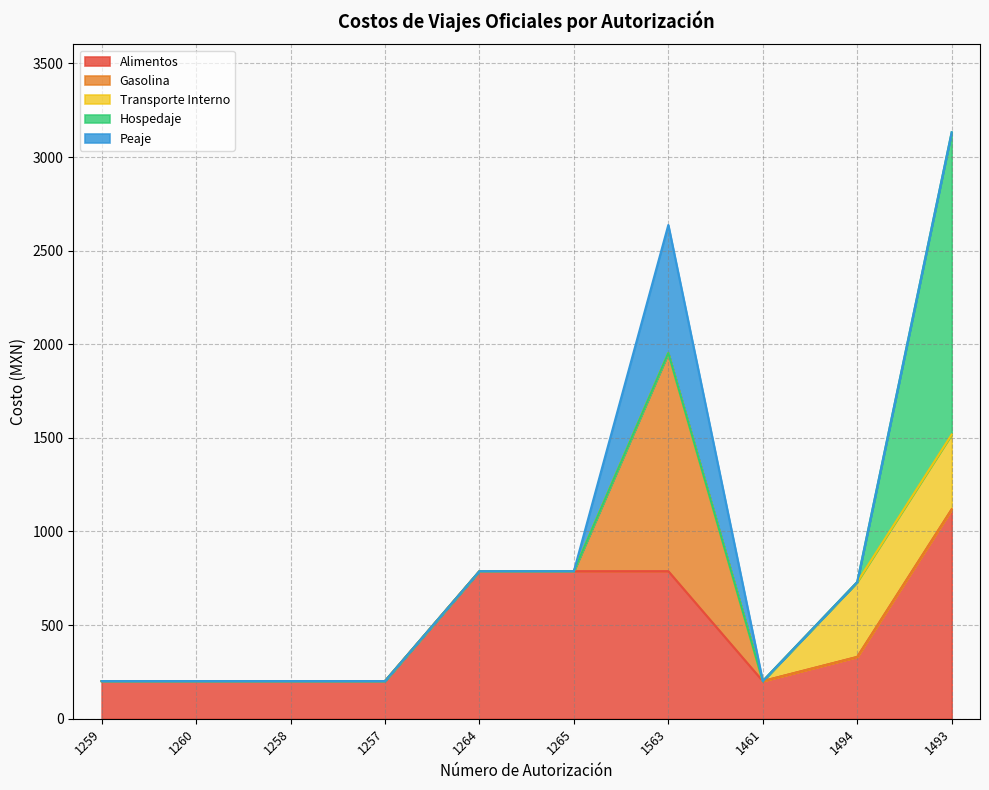

Which series has the widest spread of values?

Hospedaje